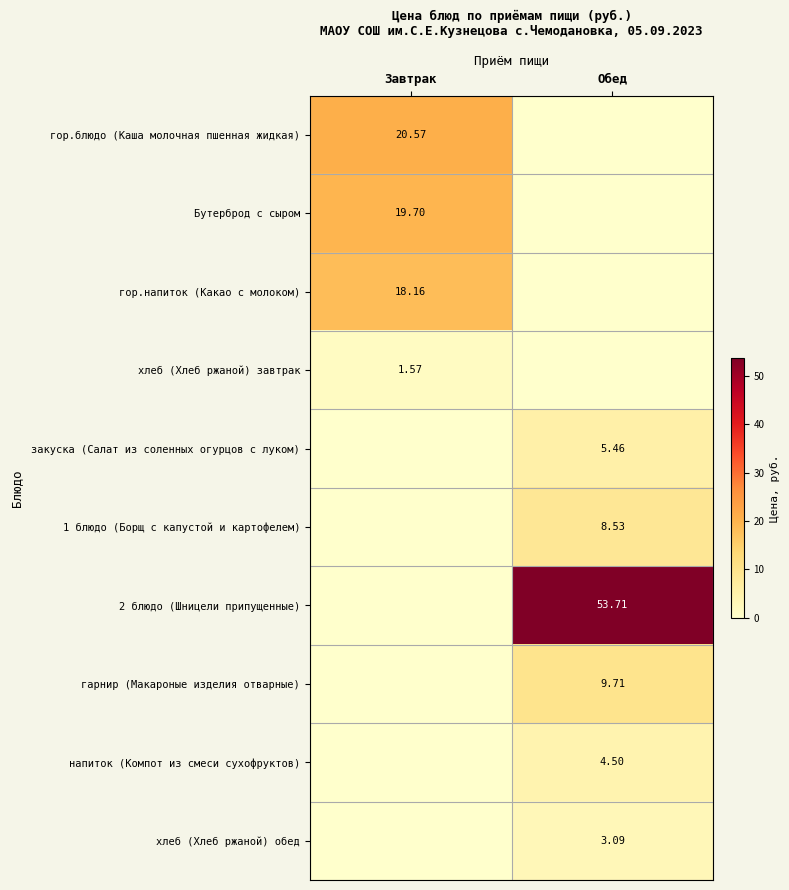

What is the average value of the 2 блюдо (Шницели припущенные) series?

26.9